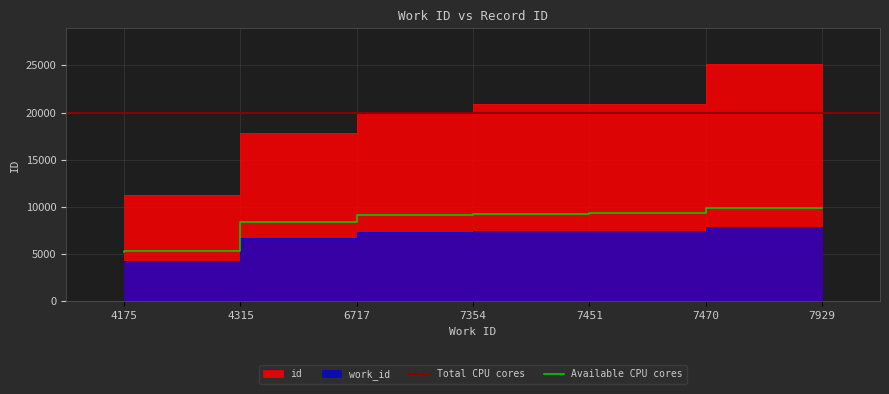

What is the difference between the work_id values at 7470 and 7451?

19